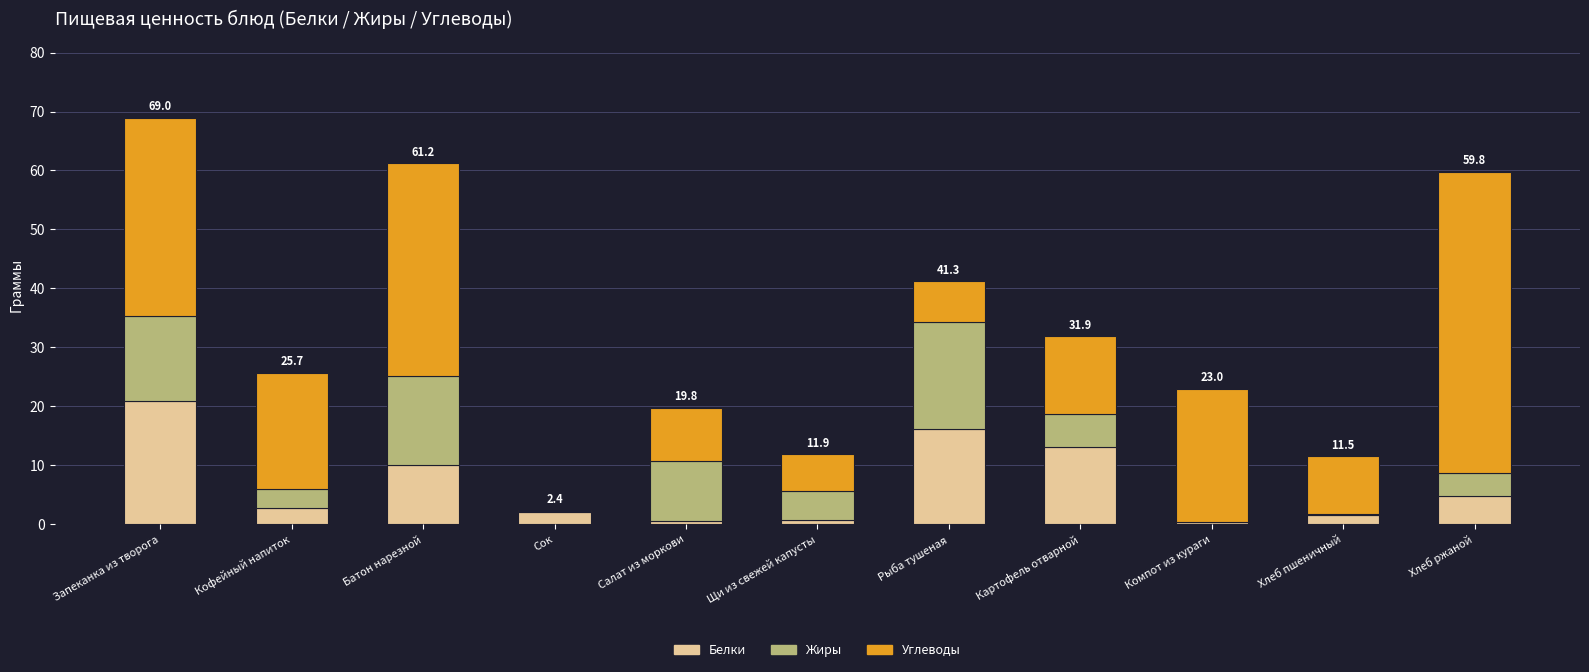

At which category is the sum across all series the highest?

Запеканка из творога